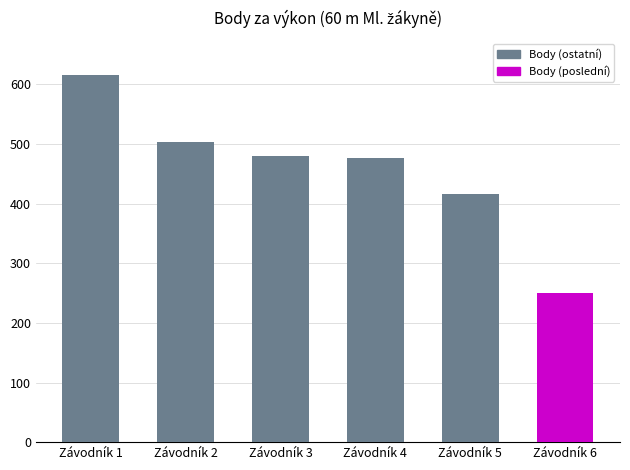

Reading left to right, transcribe all the data shown in this chart.

Závodník 1=616	Závodník 2=504	Závodník 3=480	Závodník 4=477	Závodník 5=417	Závodník 6=250